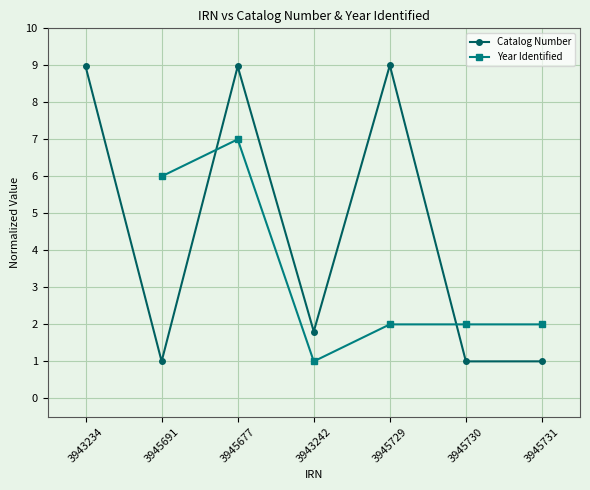

What is the label of the 3rd point from the right?

3945729